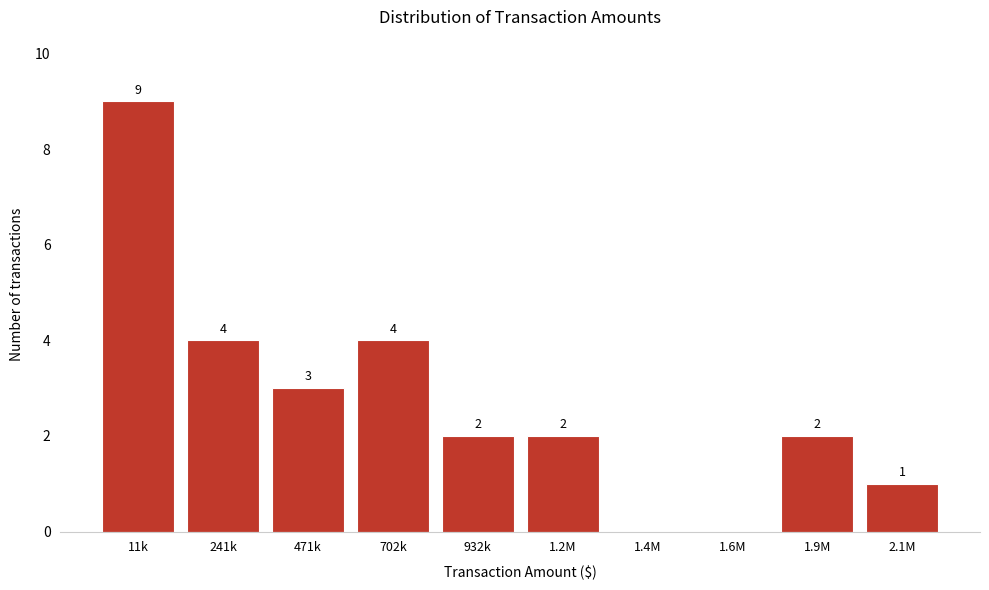

Reading right to left, transcribe all the data shown in this chart.

2.1M=1	1.9M=2	1.6M=0	1.4M=0	1.2M=2	932k=2	702k=4	471k=3	241k=4	11k=9